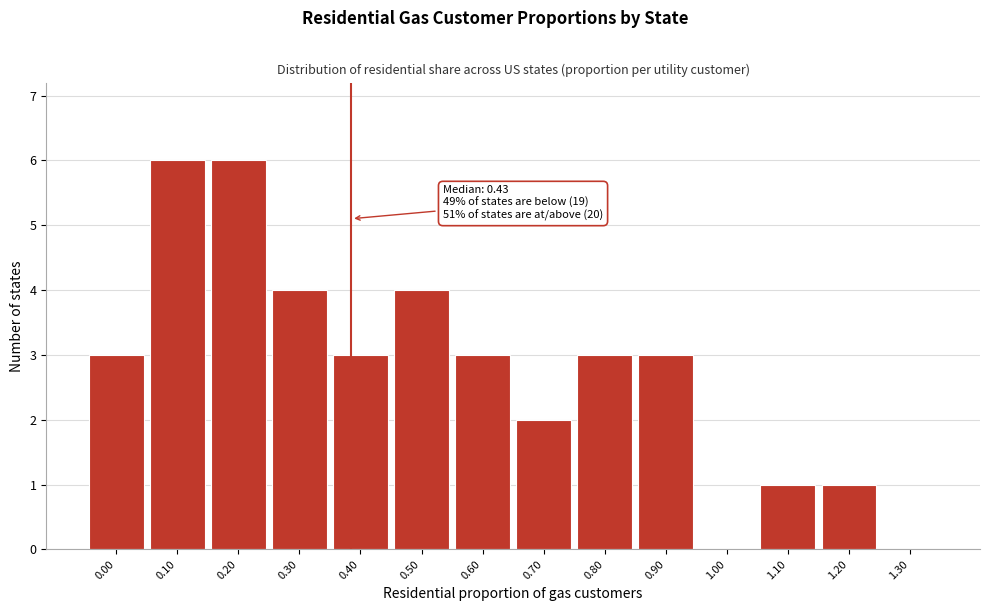

Reading left to right, extract all data points from this chart.

0.00=3	0.10=6	0.20=6	0.30=4	0.40=3	0.50=4	0.60=3	0.70=2	0.80=3	0.90=3	1.00=0	1.10=1	1.20=1	1.30=0